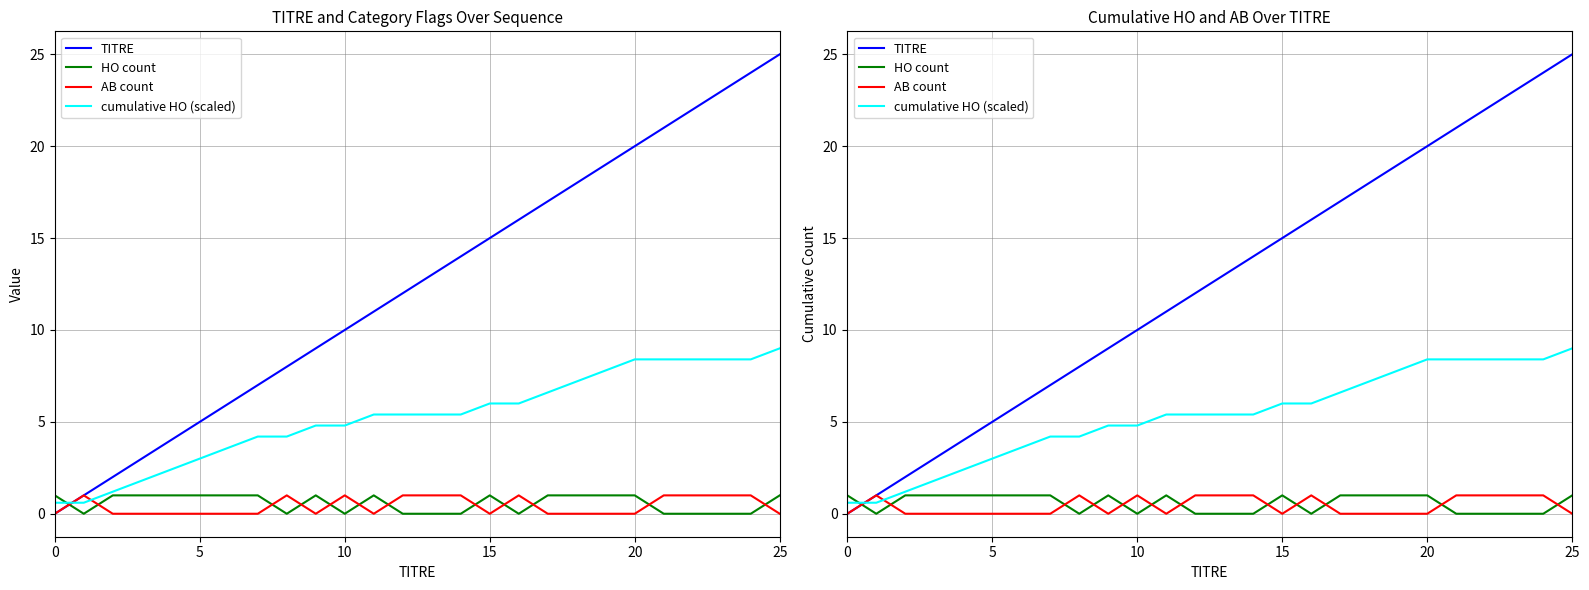

At which label is cumulative HO (scaled) closest to 4?

7